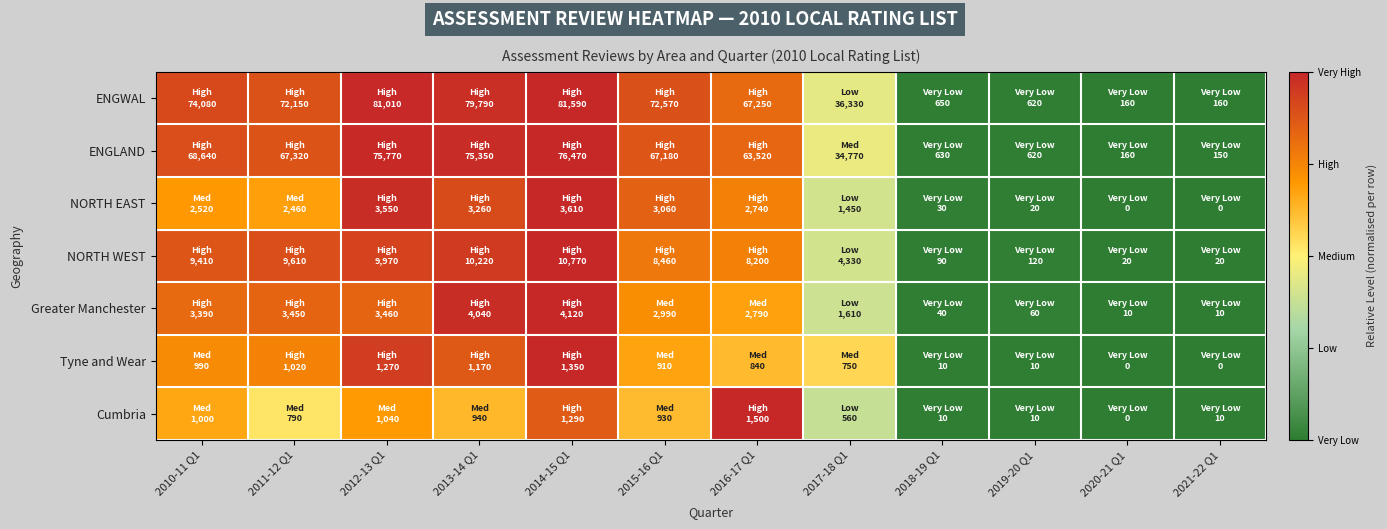

Count the number of data series in this chart.

7